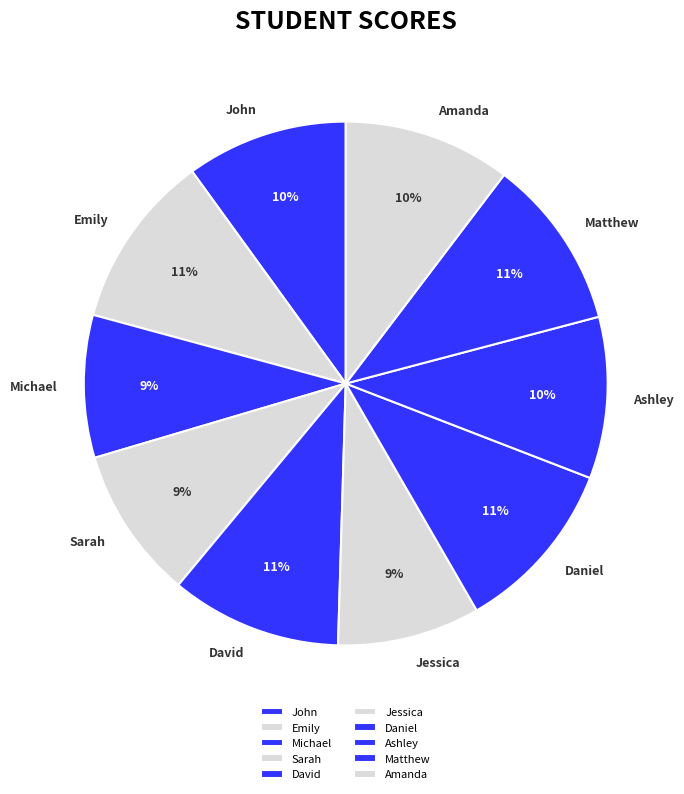

True or false: Michael accounts for 19% of the total.

False